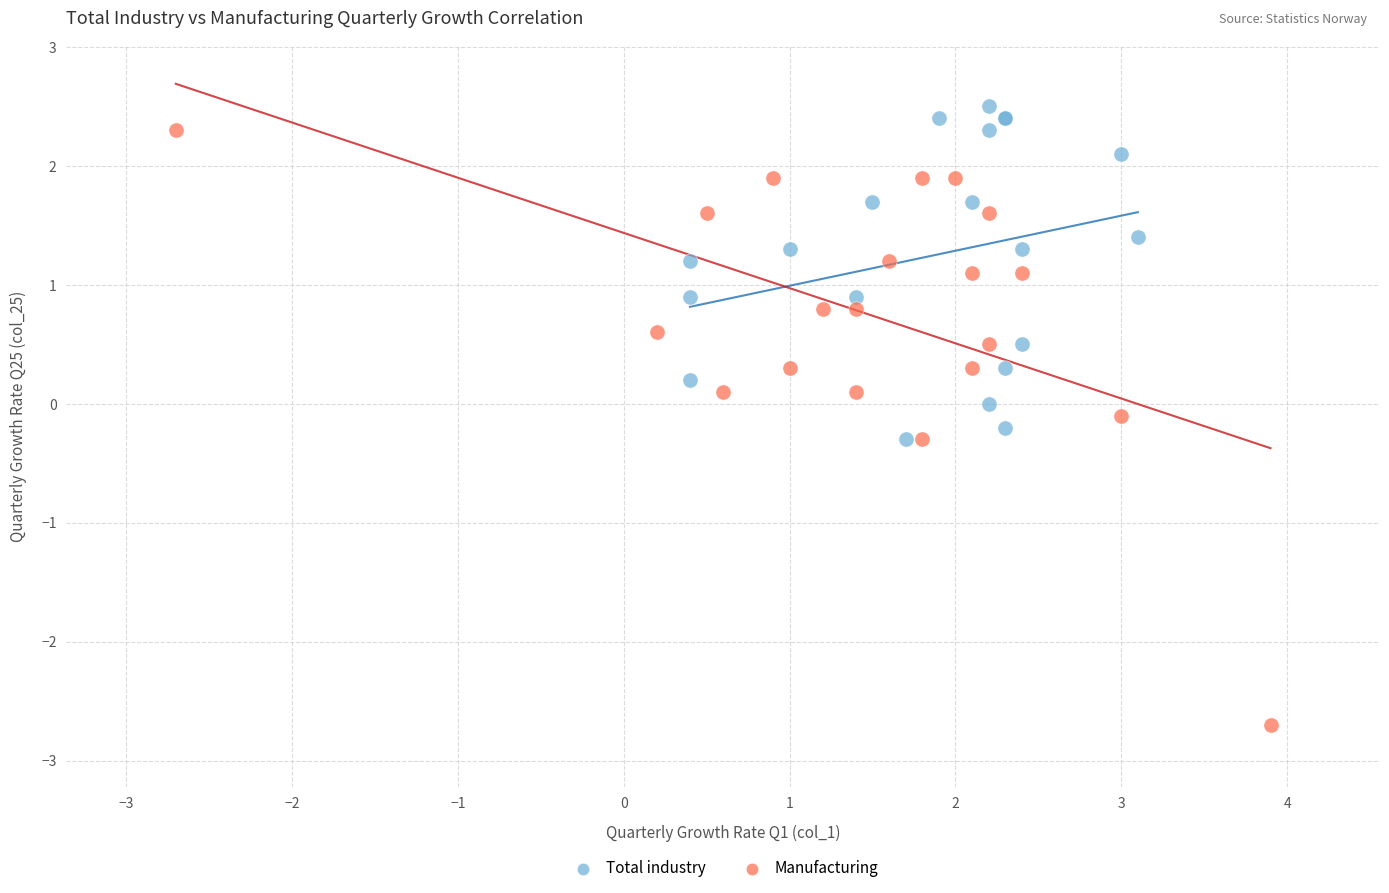

Which series contains the lowest Y value?

Manufacturing